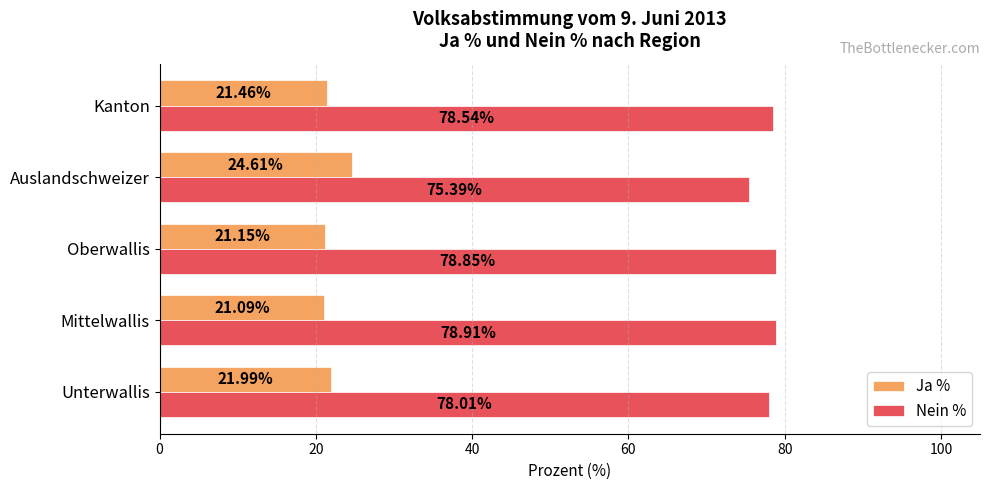

What is the difference between the highest and lowest values at Kanton?

57.1